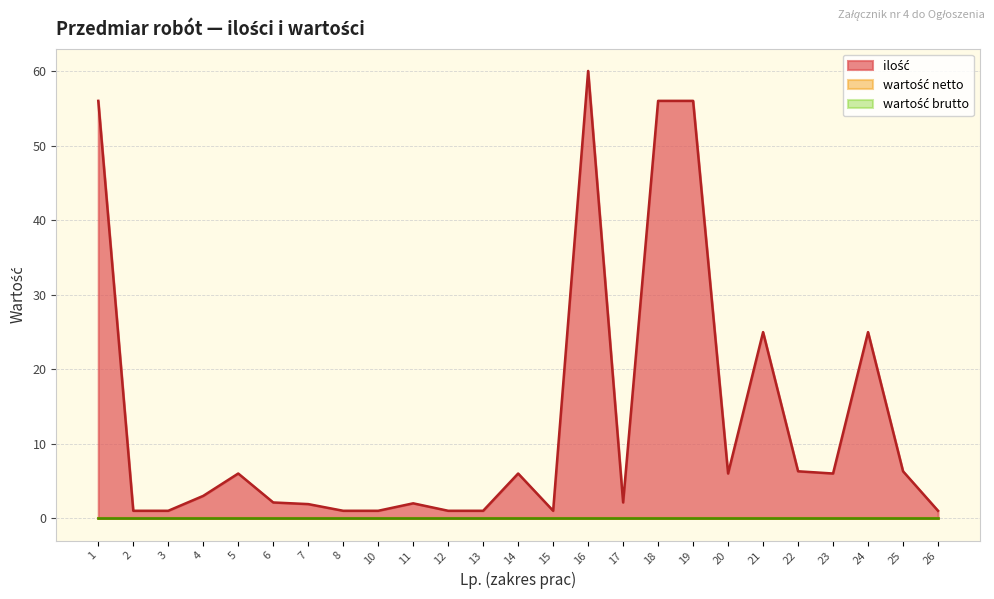

Between 3 and 12, which series saw the biggest shift?

ilość